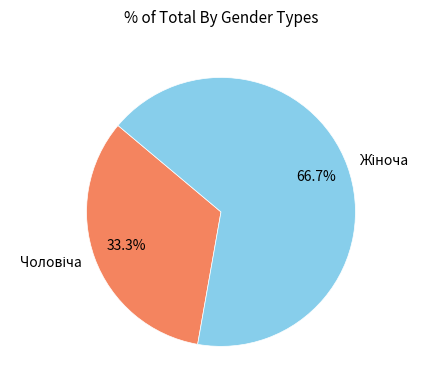

Does any single category account for the majority?

Yes